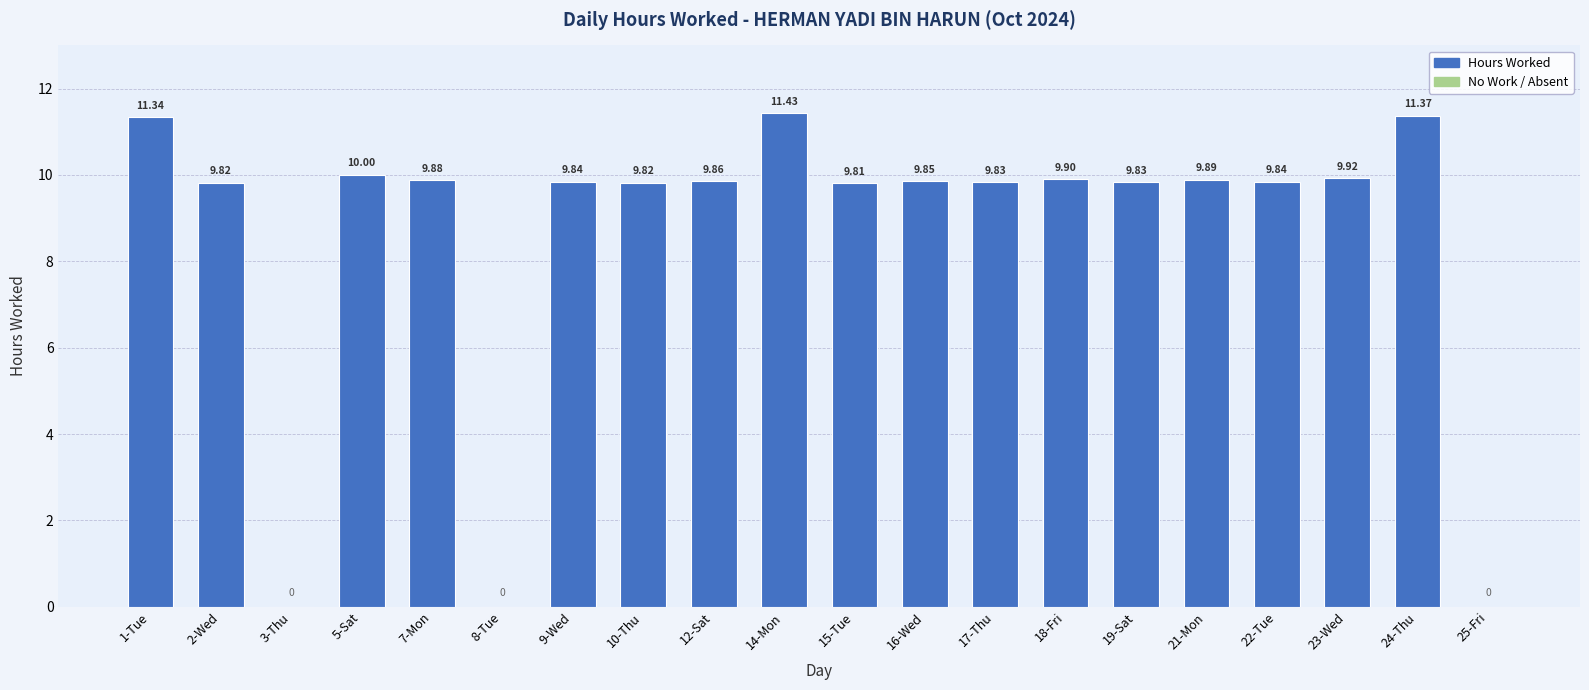

What is the sum of all values?

172.2